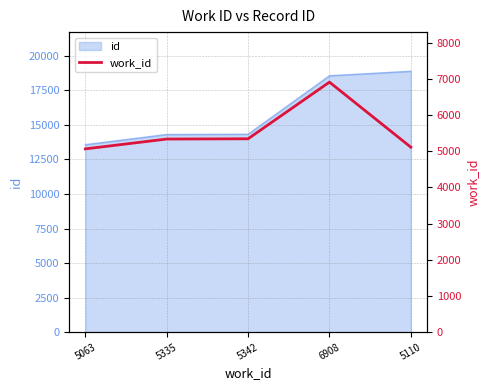

List the labels in order of value, largest first.

6908, 5342, 5335, 5110, 5063